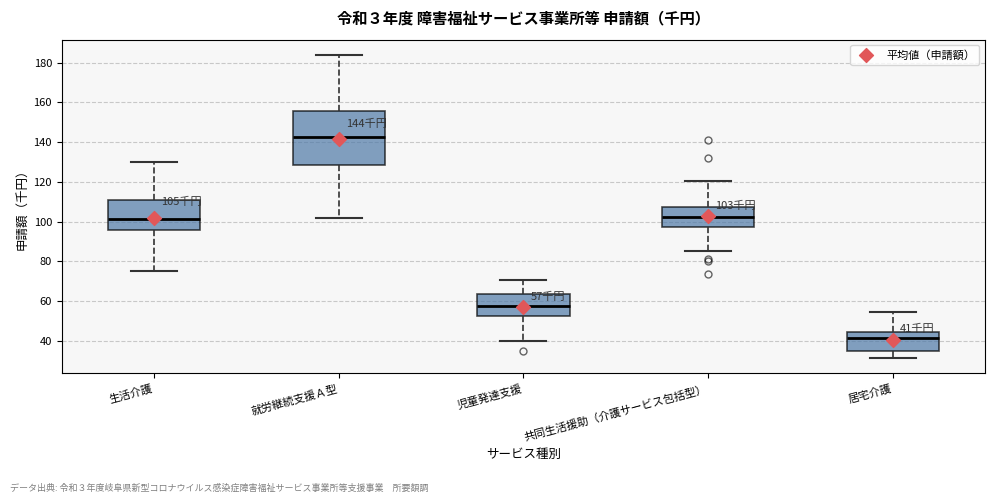

Which box's median line is the lowest?

居宅介護